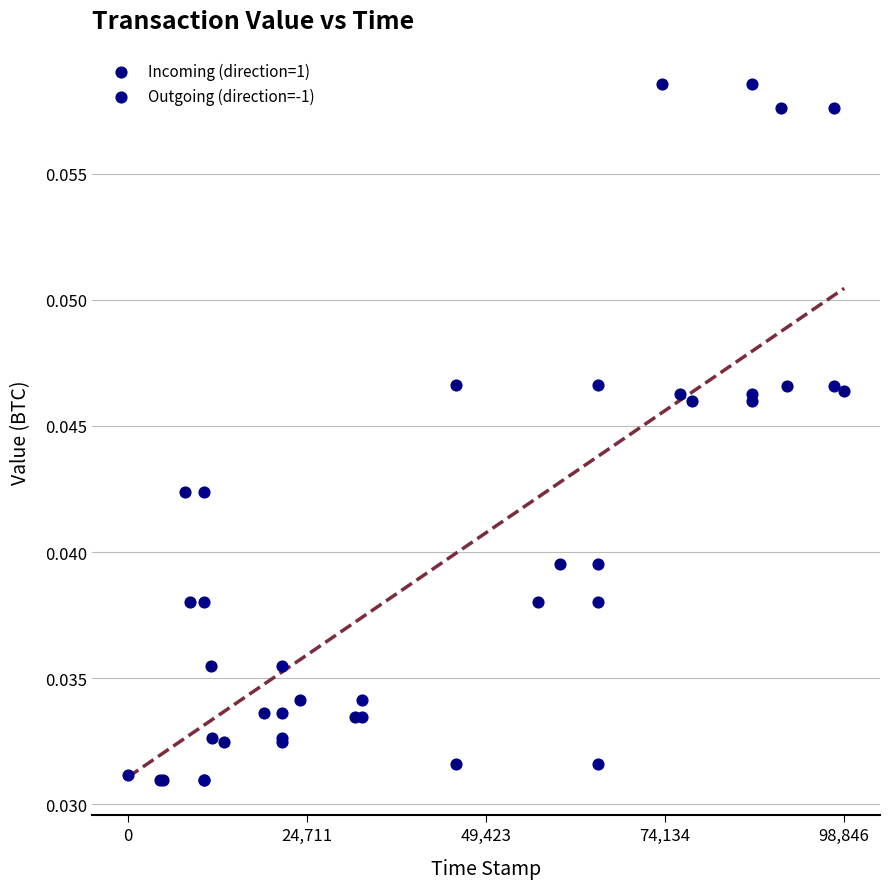

What are all the series names shown in the legend?

Incoming (direction=1), Outgoing (direction=-1)